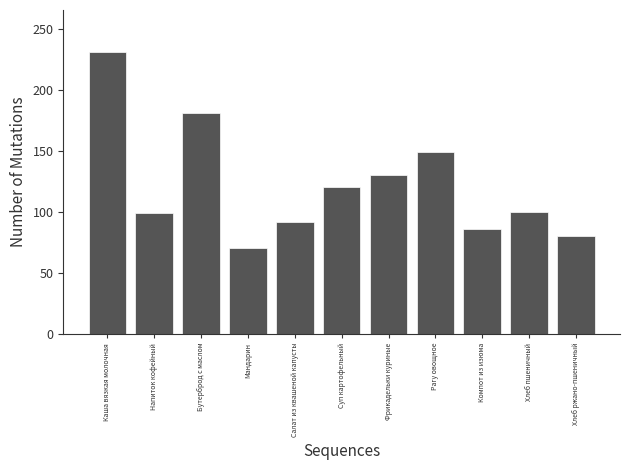

Between Хлеб ржано-пшеничный and Мандарин, which is larger?

Хлеб ржано-пшеничный